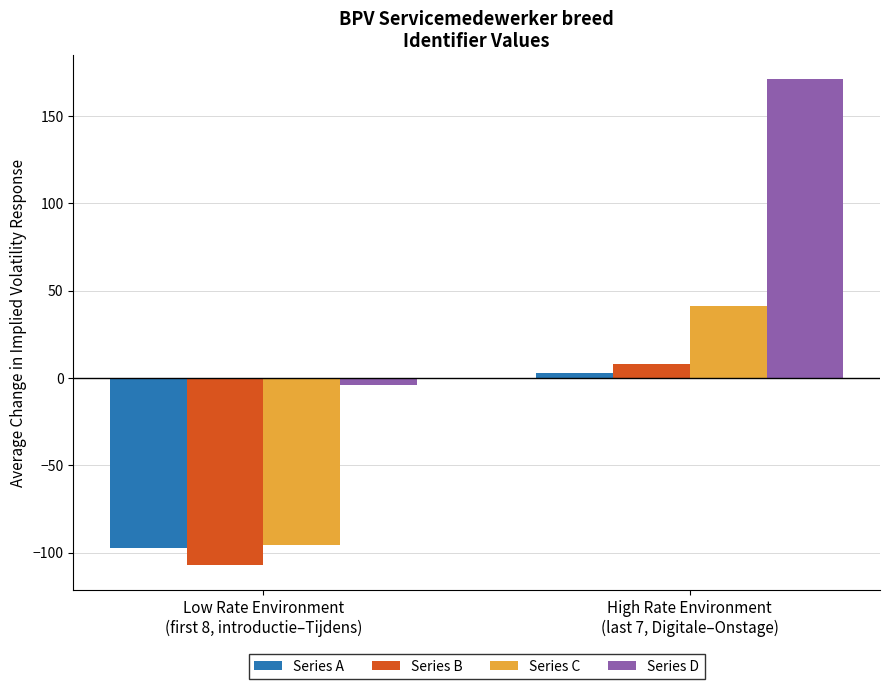

What is the maximum value shown in the chart?

171.0